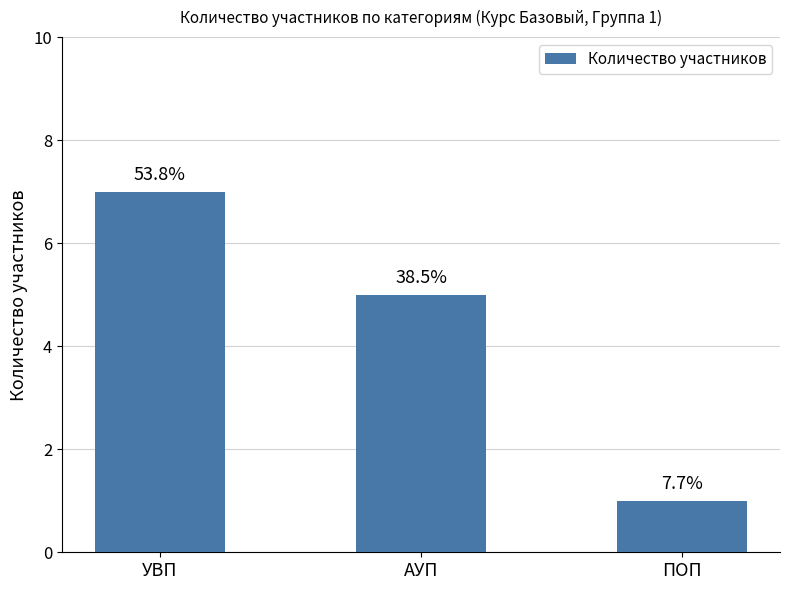

How many bars are there in total?

3